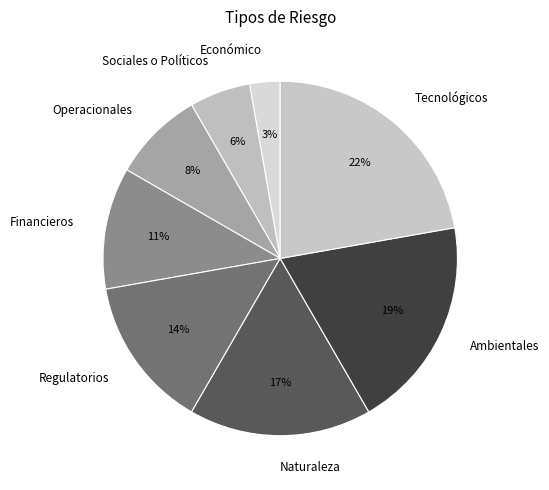

What is the smallest slice in the pie chart?

Económico